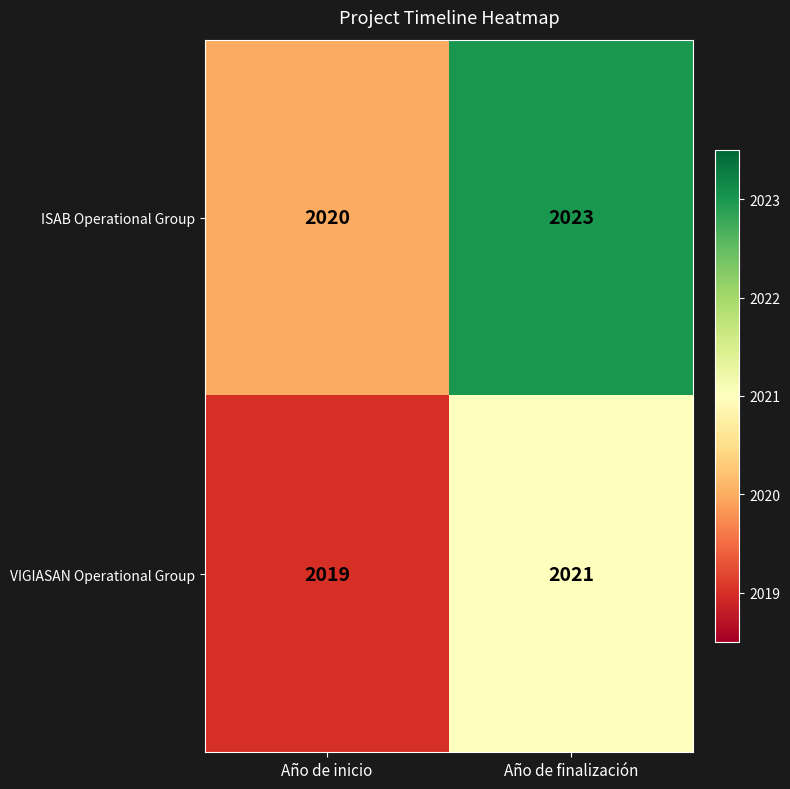

What is the average value of the ISAB Operational Group series?

2022